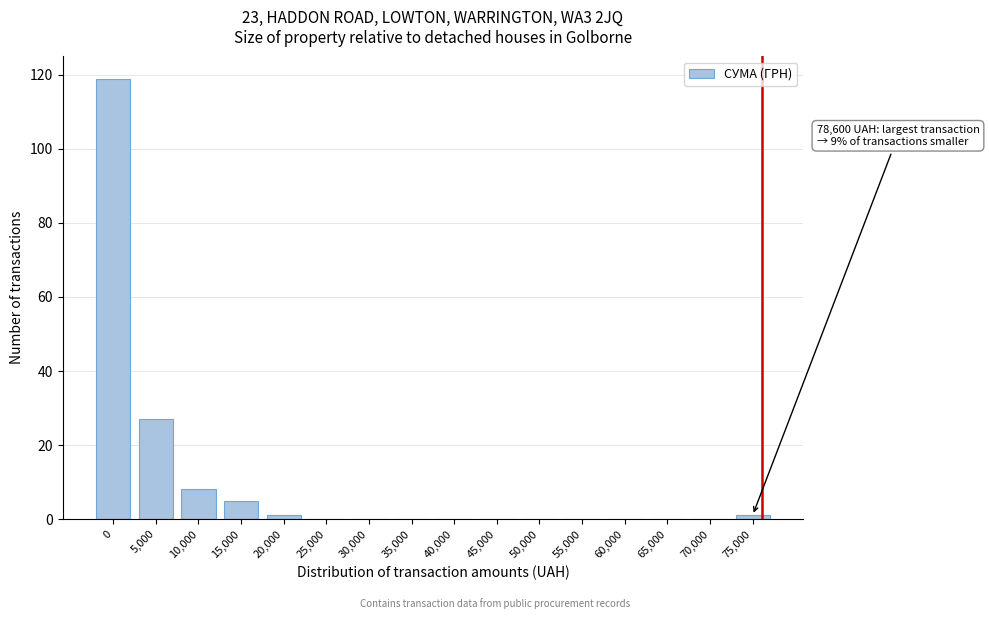

Reading left to right, list all the values displayed in this chart.

0=119	5,000=27	10,000=8	15,000=5	20,000=1	25,000=0	30,000=0	35,000=0	40,000=0	45,000=0	50,000=0	55,000=0	60,000=0	65,000=0	70,000=0	75,000=1